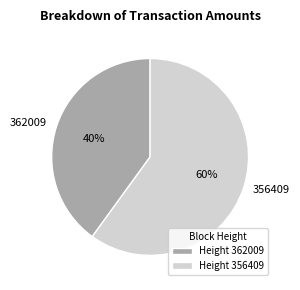

How many slices are in this pie chart?

2